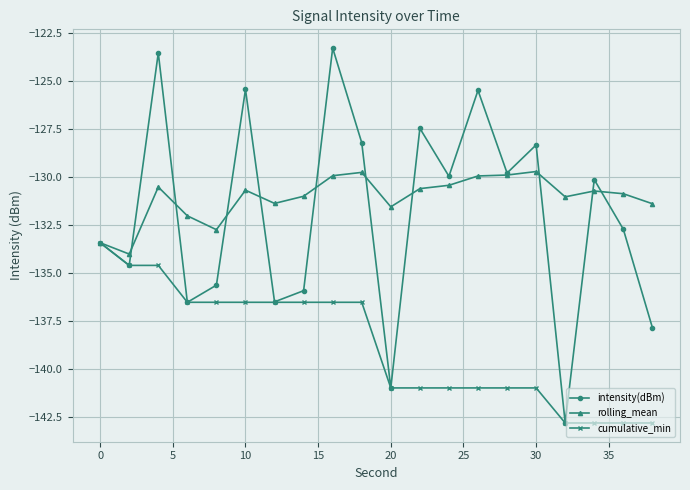

What is the difference between the maximum and second lowest values in the rolling_mean series?

3.7